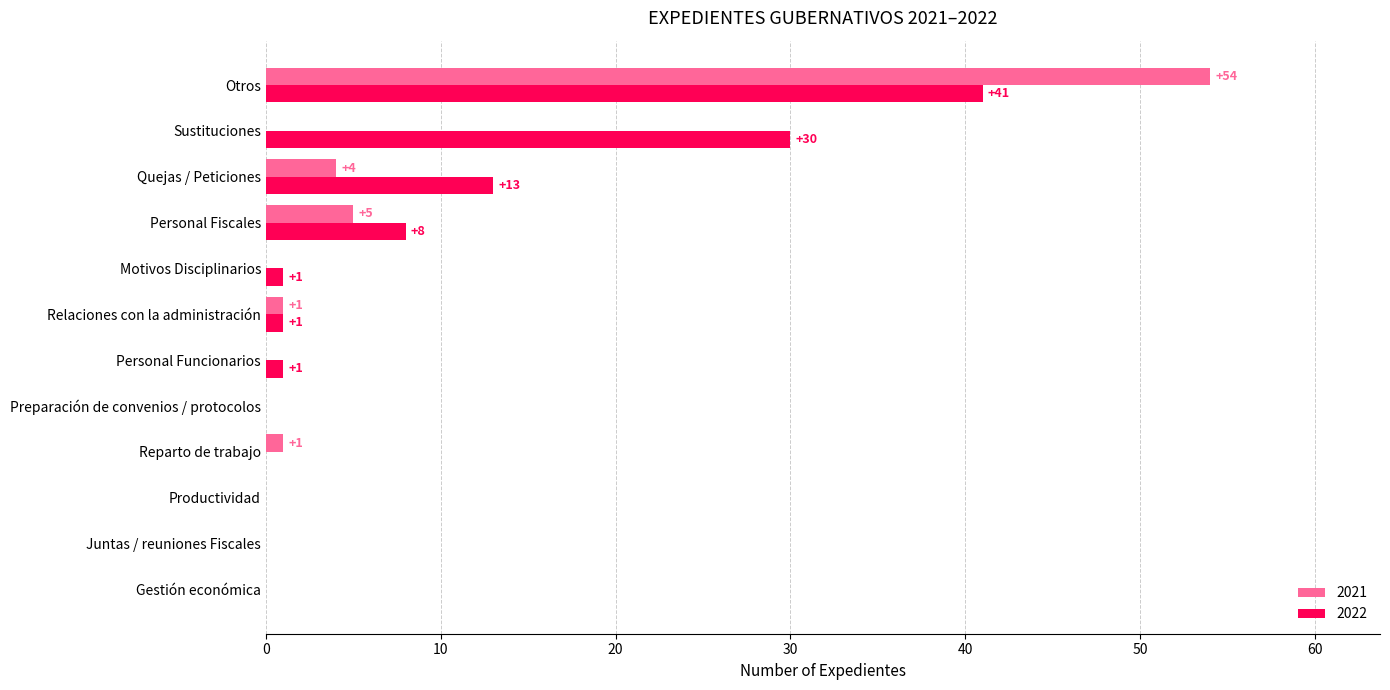

Between Gestión económica and Motivos Disciplinarios, which series saw the biggest shift?

2022